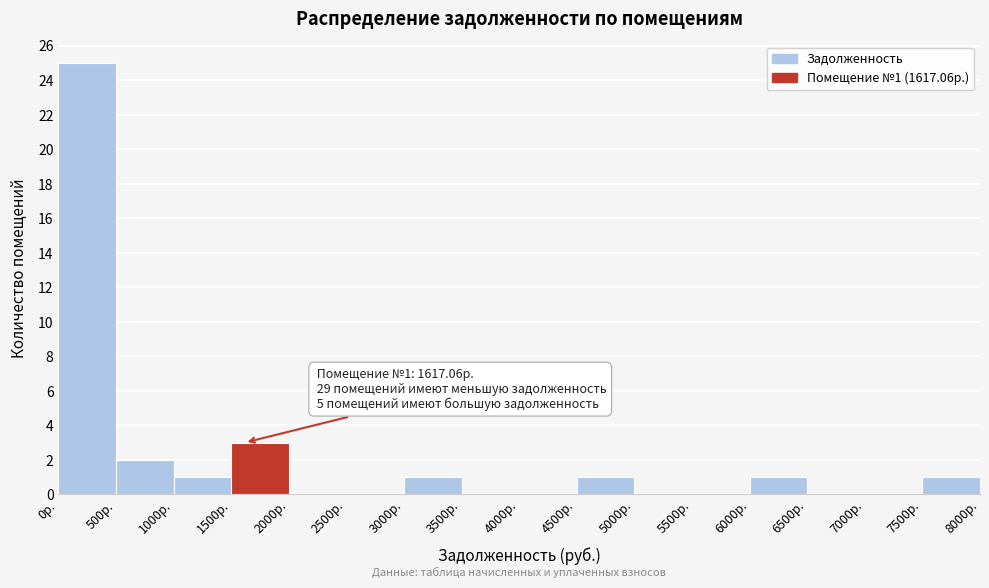

Over which range of the x-axis is the bar tallest?

0 to 500